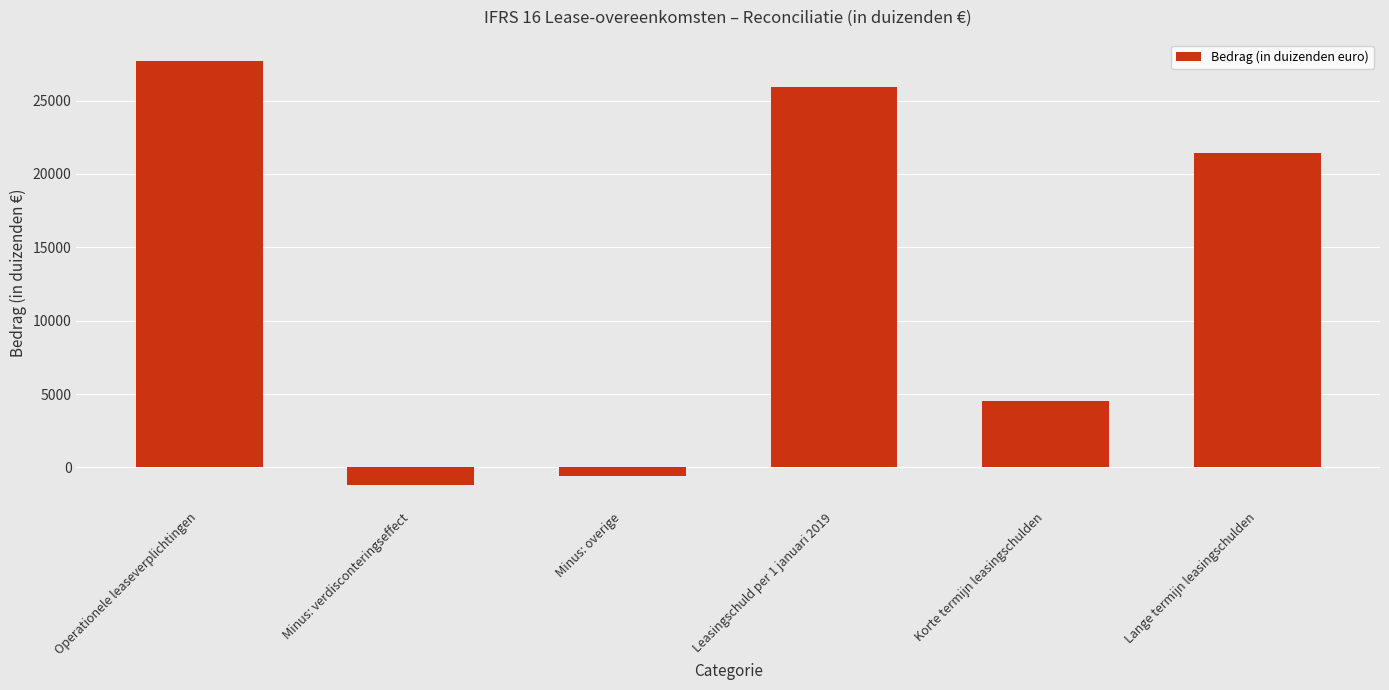

What is the greatest value displayed?

27704